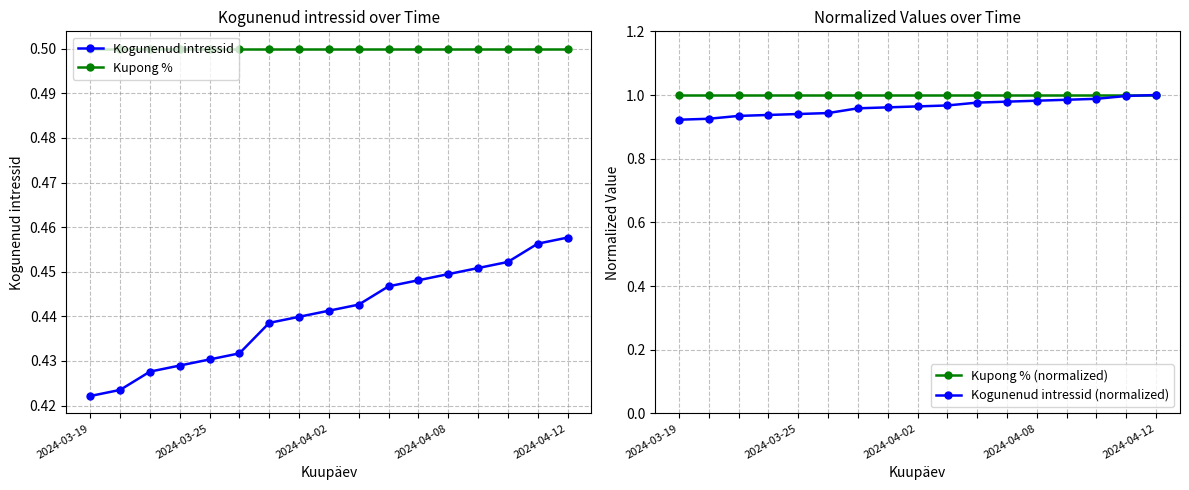

Is the value of Kupong % (normalized) at 2024-03-19 greater than the value of Kogunenud intressid (normalized) at 2024-03-19?

Yes